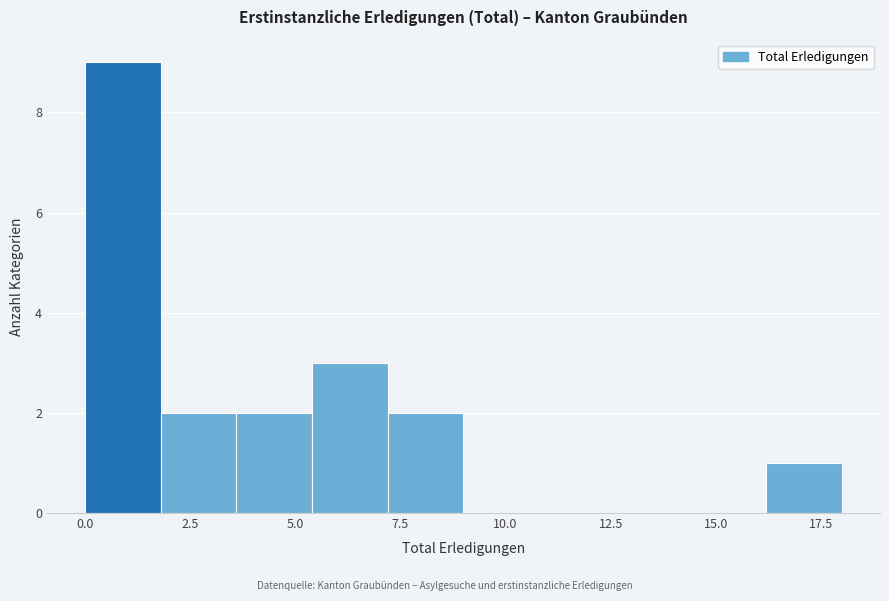

Around what value on the x-axis is the tallest bar? Give the approximate position of its centre, as read against the axis.

1.0